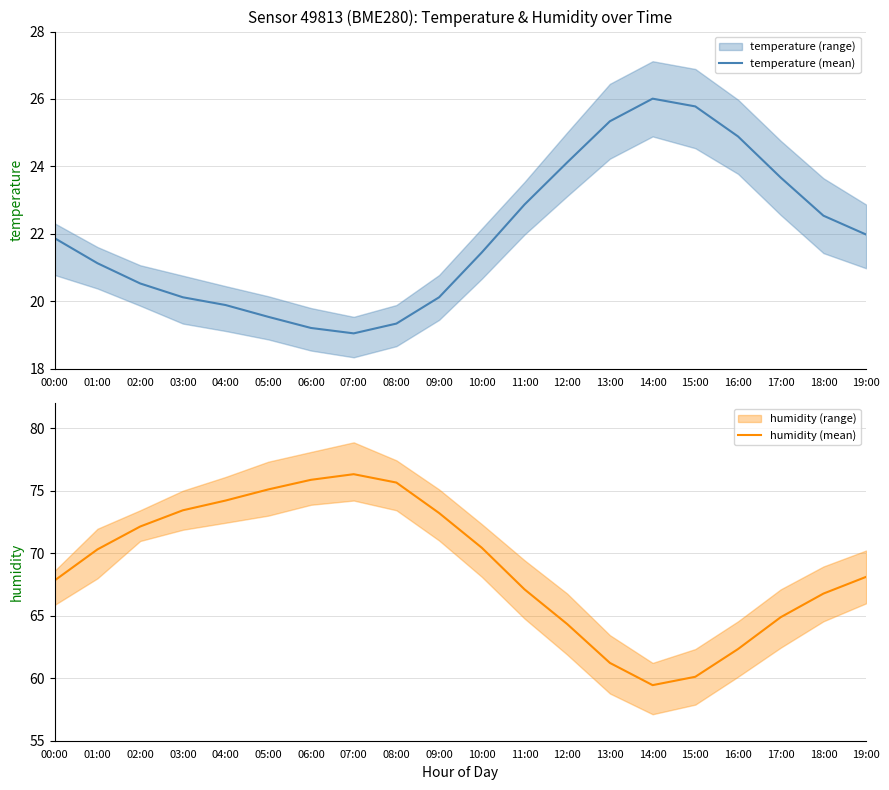

What is the highest value of the humidity (mean) series?

76.3